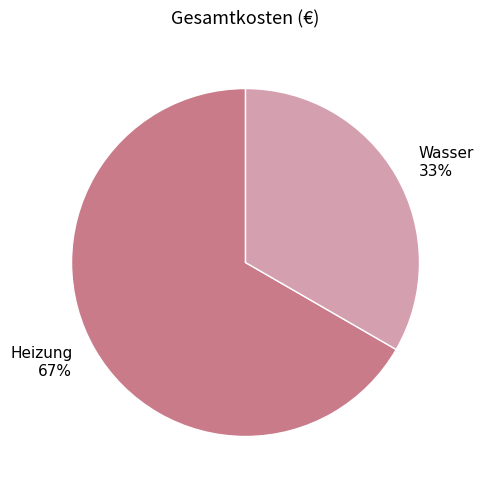

Which has a higher value, Heizung or Wasser?

Heizung